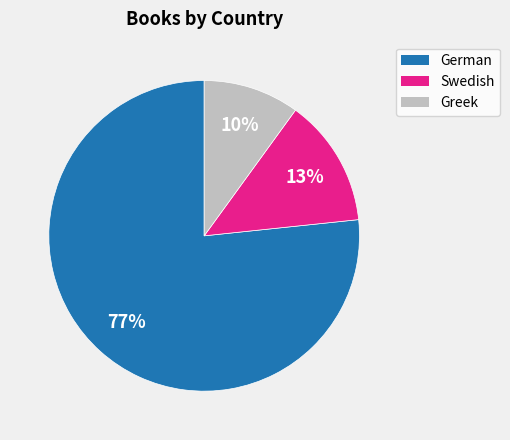

True or false: Greek accounts for 18% of the total.

False